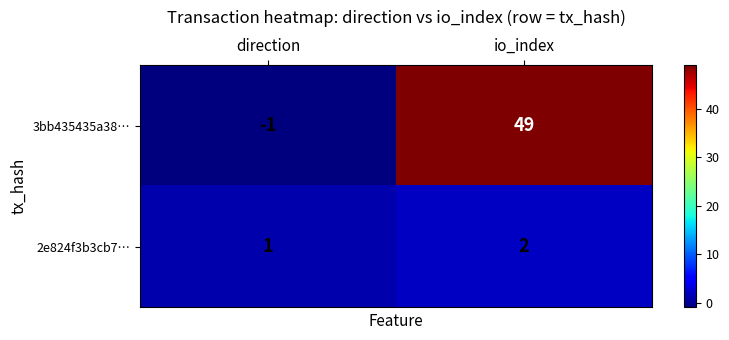

Reading left to right, list all the values displayed in this chart.

3bb435435a38…: -1	49
2e824f3b3cb7…: 1	2